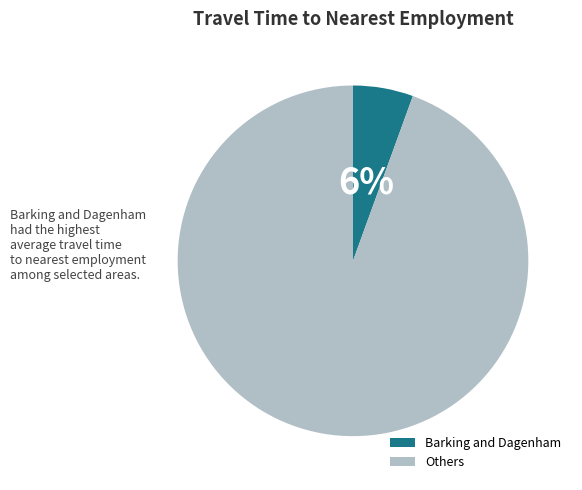

Rank the categories by value from lowest to highest.

Barking and Dagenham, Others